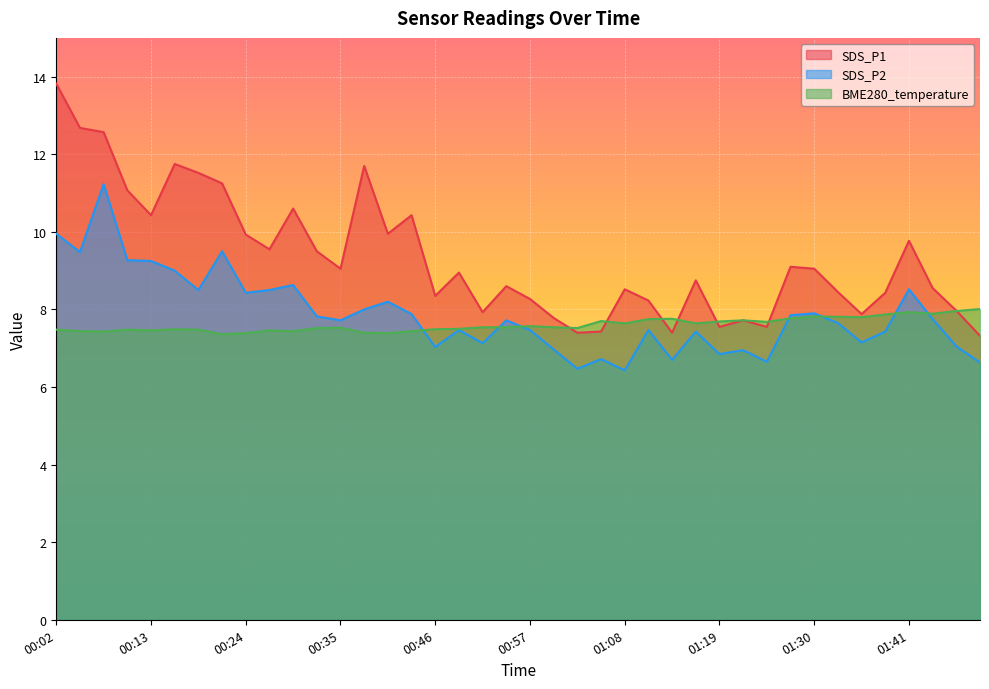

Which series changed the most between 00:26 and 00:35?

SDS_P2